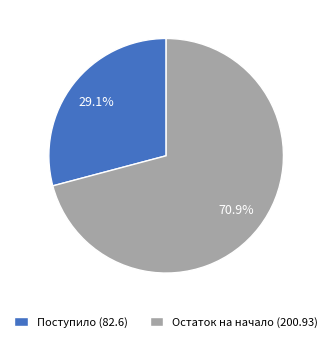

Is the sum of Остаток на начало (200.93) and Поступило (82.6) greater than half?

Yes